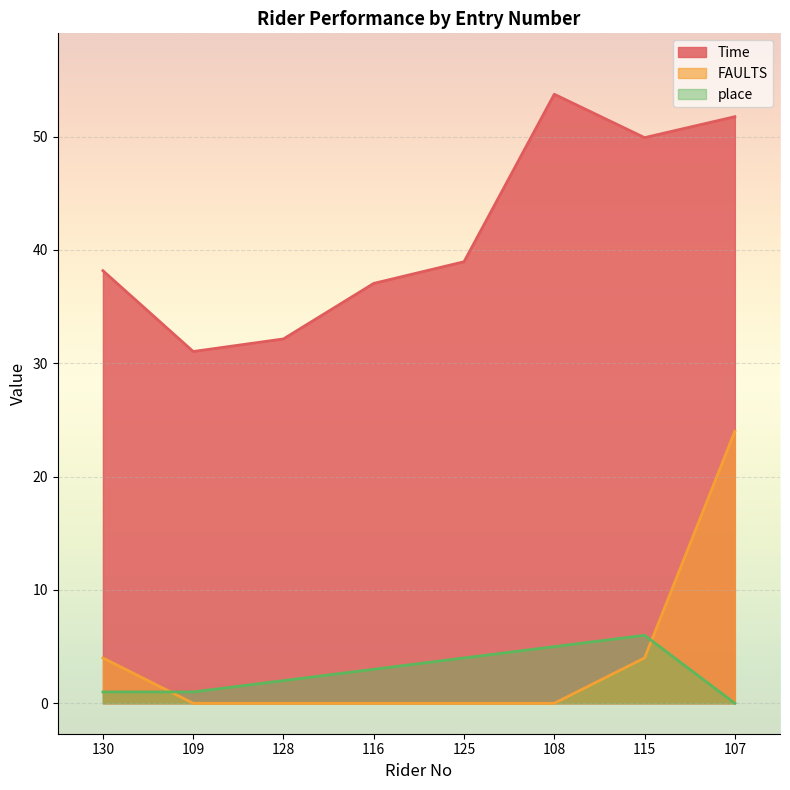

At which label is FAULTS closest to 12?

130